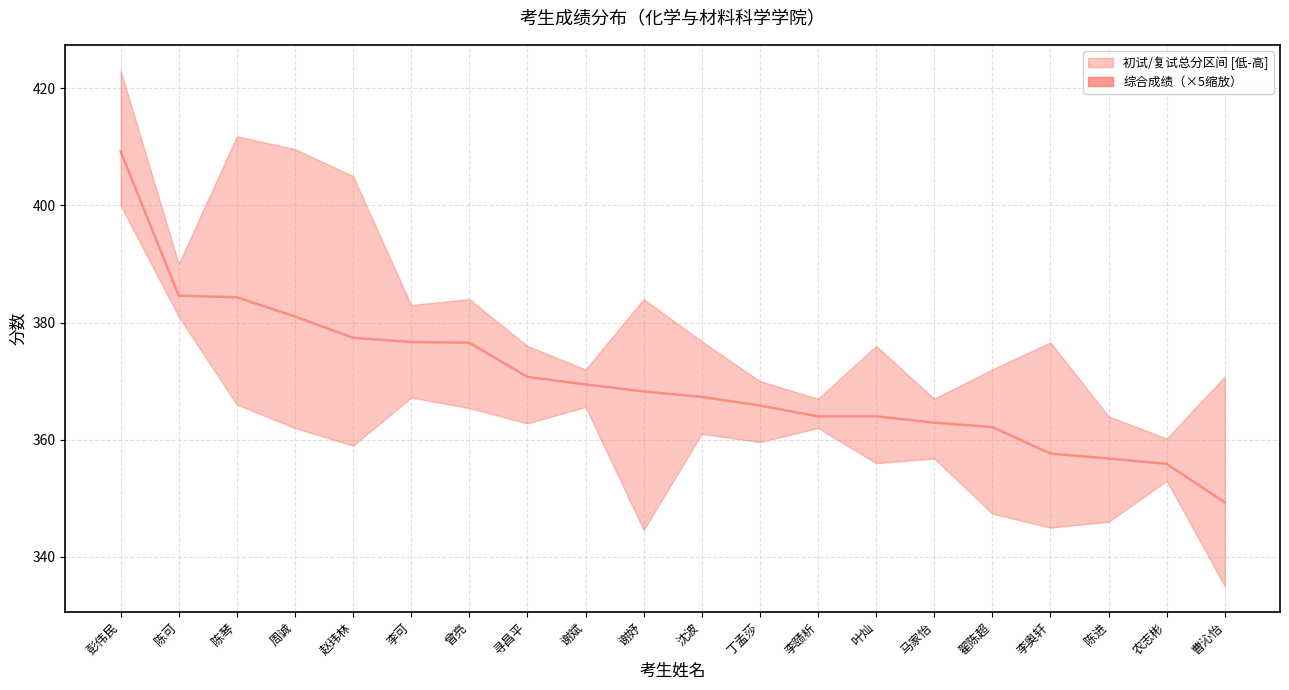

How many data points does each series have?

20